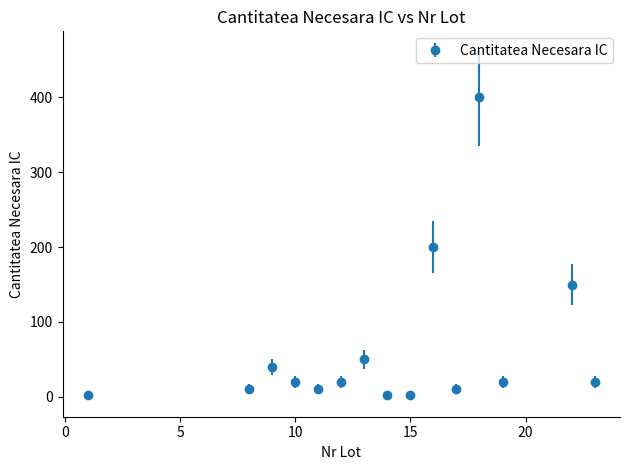

True or false: there are more than 0 points higher than both neighbors.

True